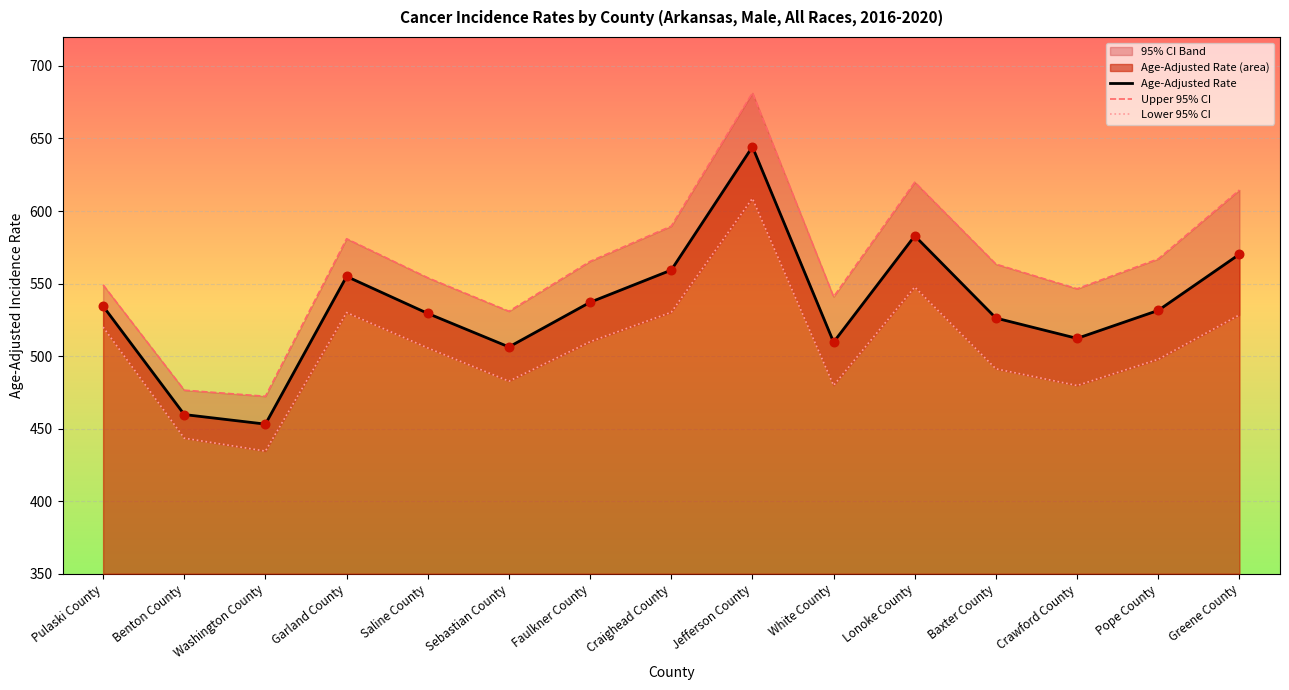

Is the value of Age-Adjusted Rate at Pope County greater than the value of Lower 95% CI at Benton County?

Yes